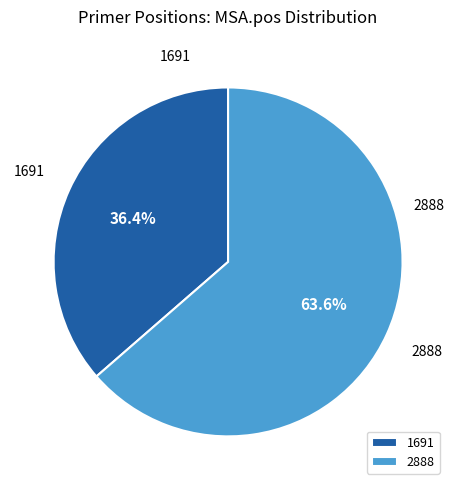

What is the majority slice?

2888